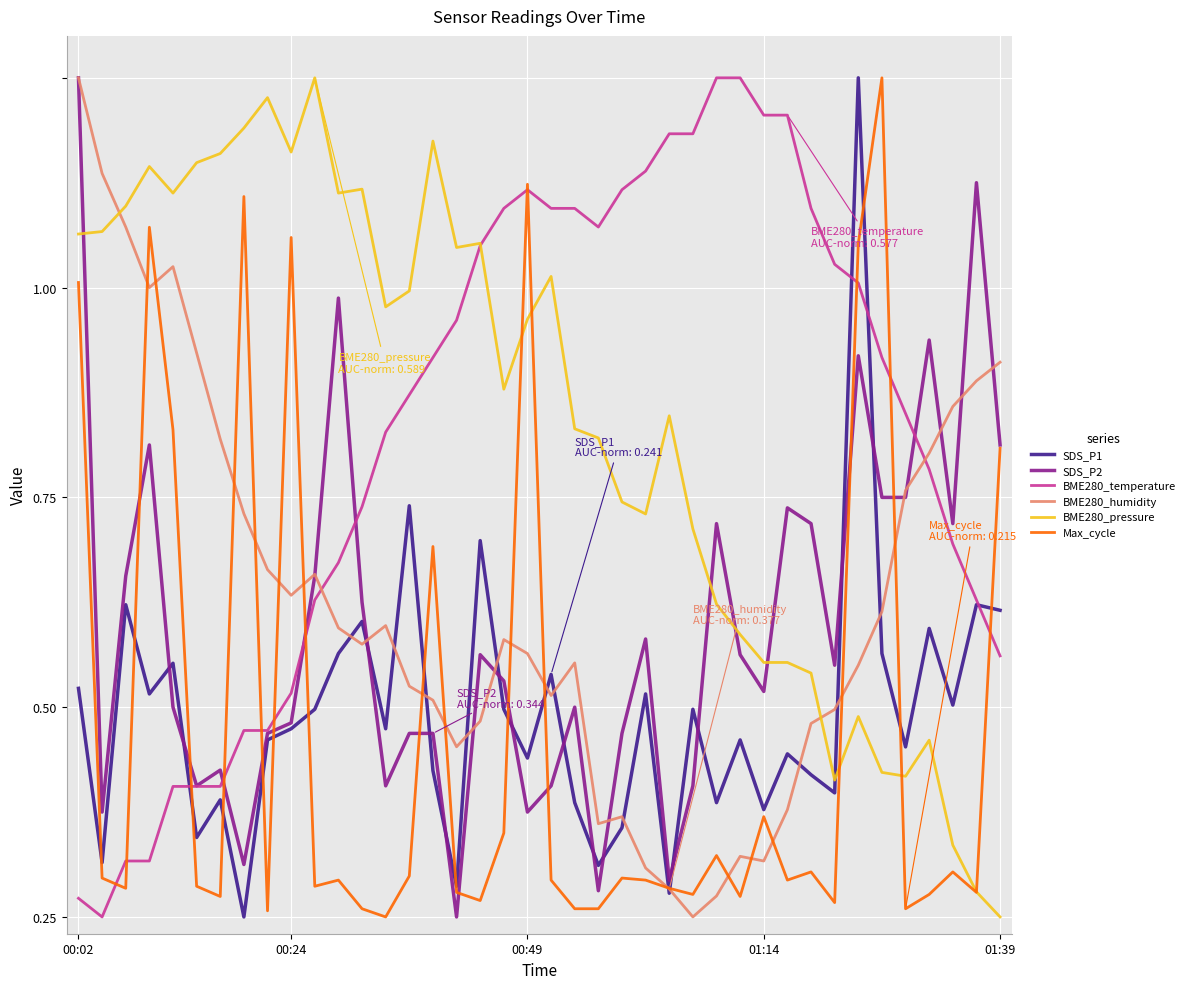

What is the difference between the second highest and minimum values in the BME280_temperature series?

1.0